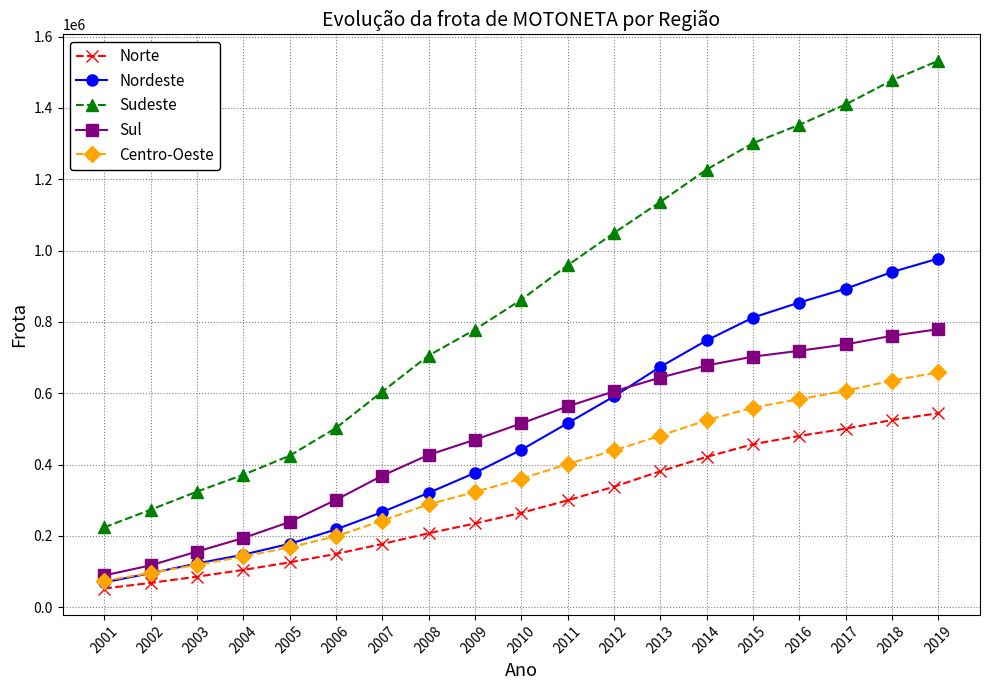

True or false: Norte has a value of 703139 at 2016.

False